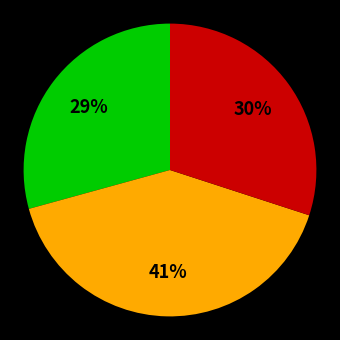

Is there a majority slice in this chart?

No